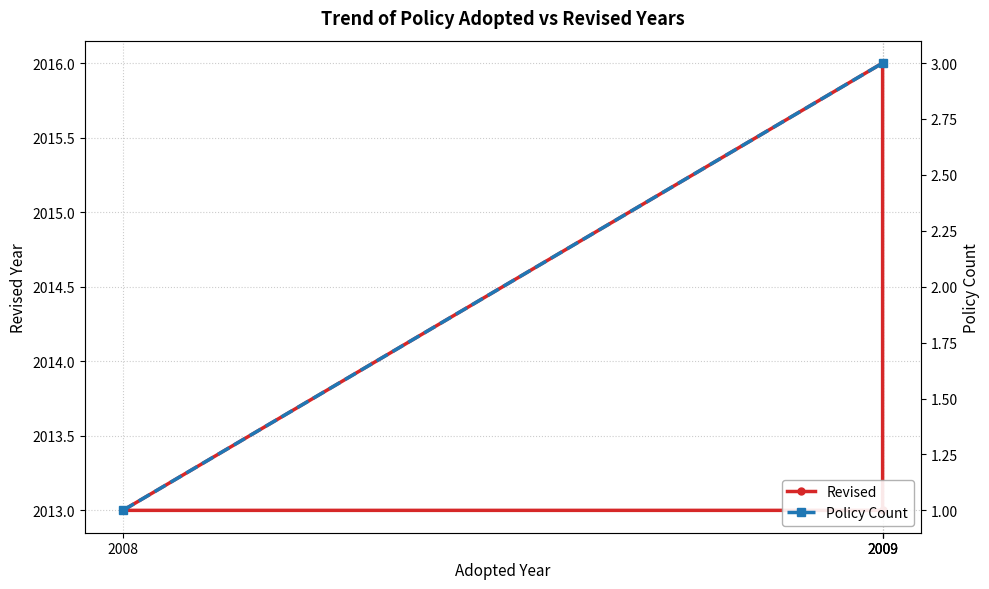

How many categories are shown in the chart?

4